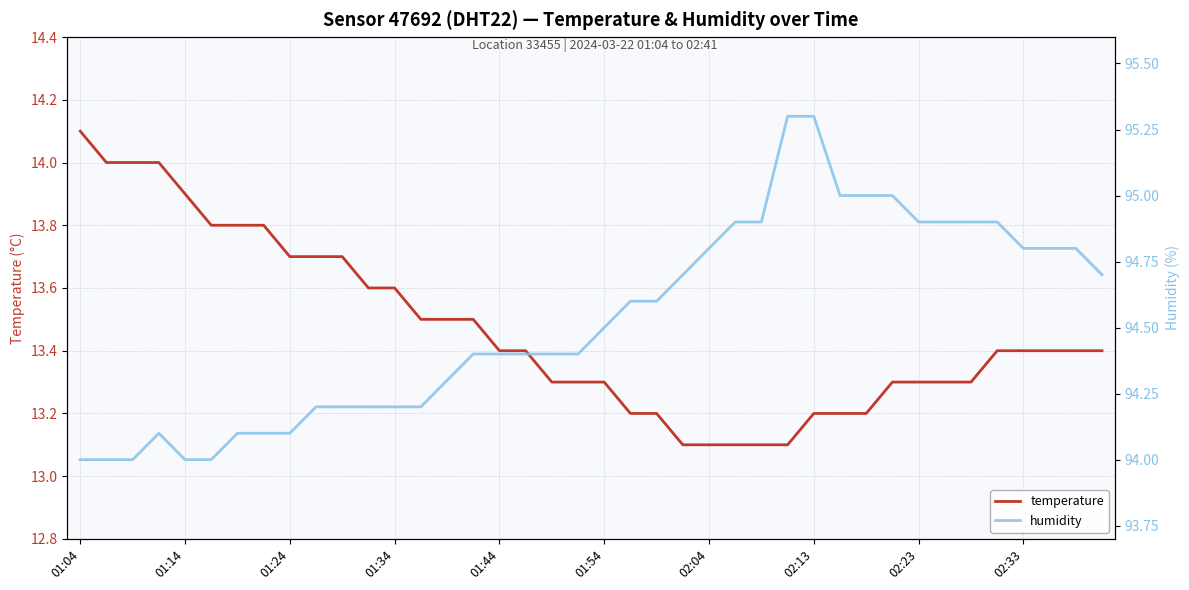

Which series has the largest range (max minus min)?

humidity